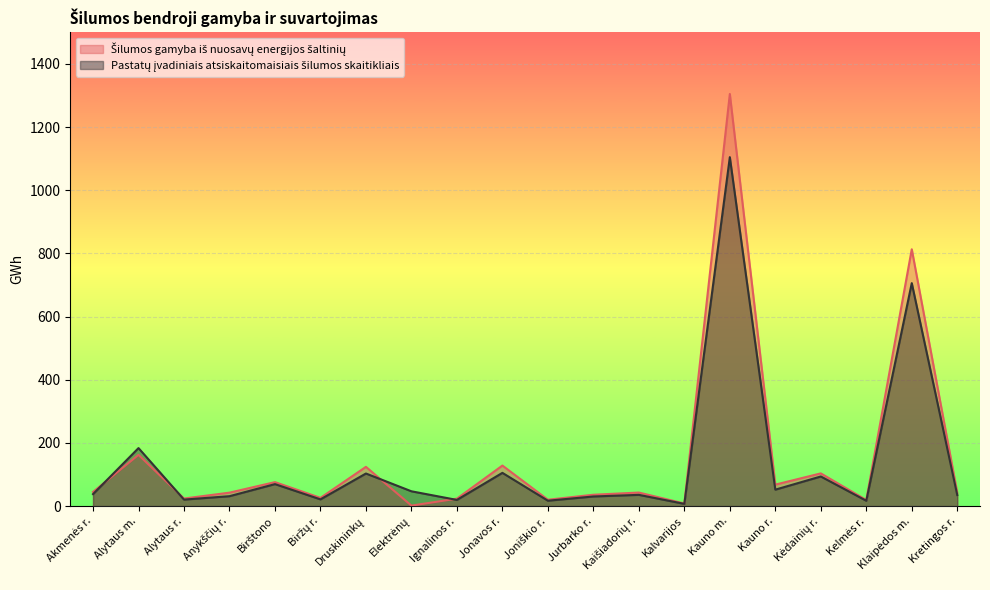

At which category is the sum across all series the highest?

Kauno m.